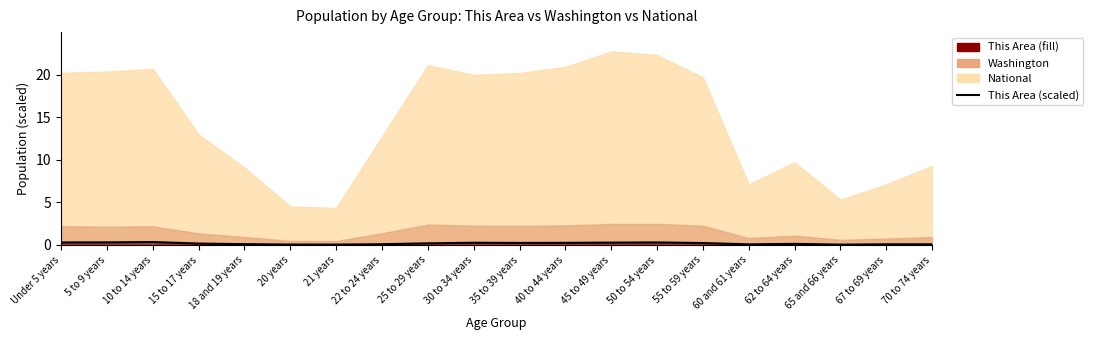

At which category does the chart reach its peak across all series?

10 to 14 years